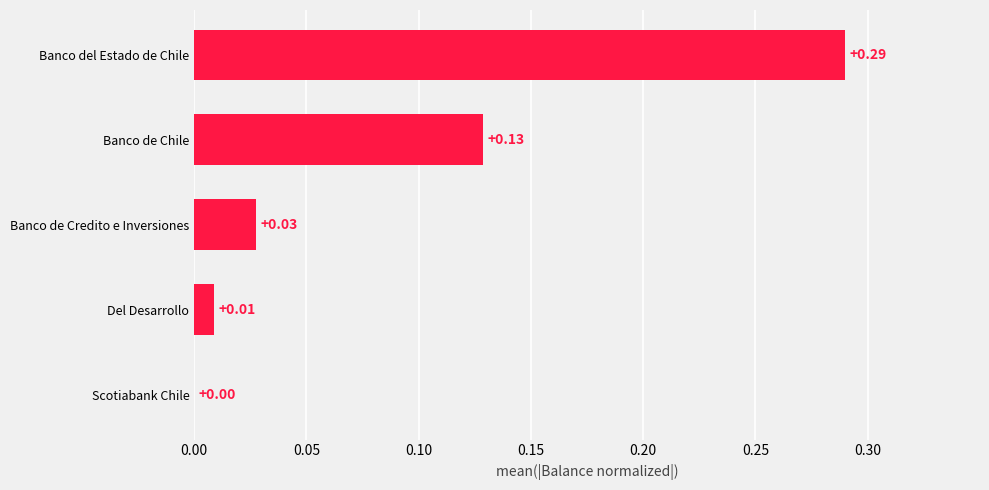

Which category has the highest value across all series?

Banco del Estado de Chile